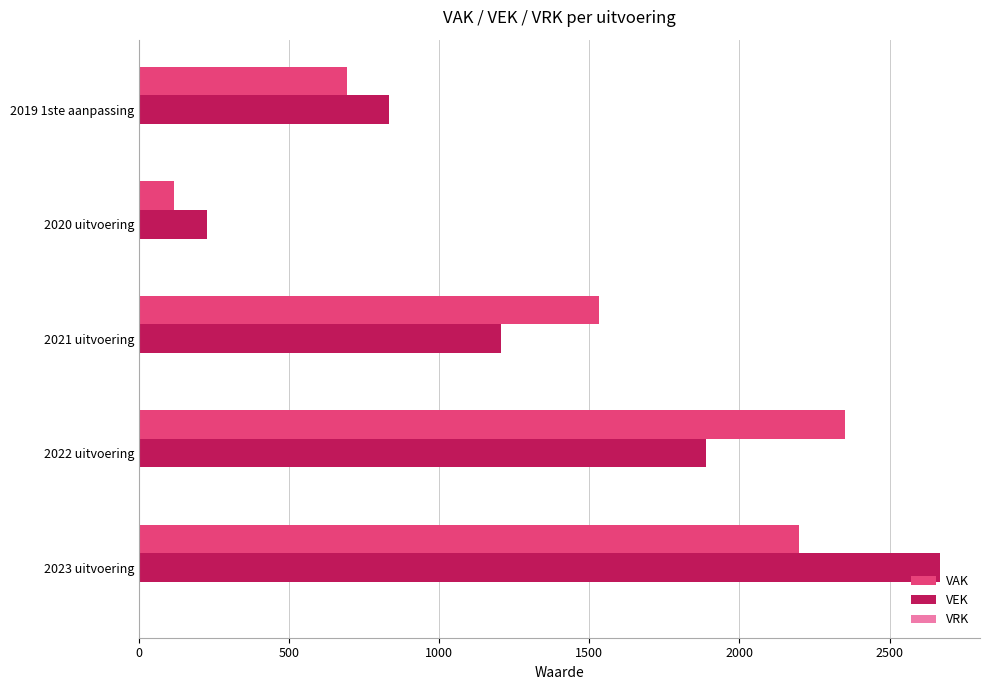

Between 2021 uitvoering and 2020 uitvoering, which series saw the biggest shift?

VAK